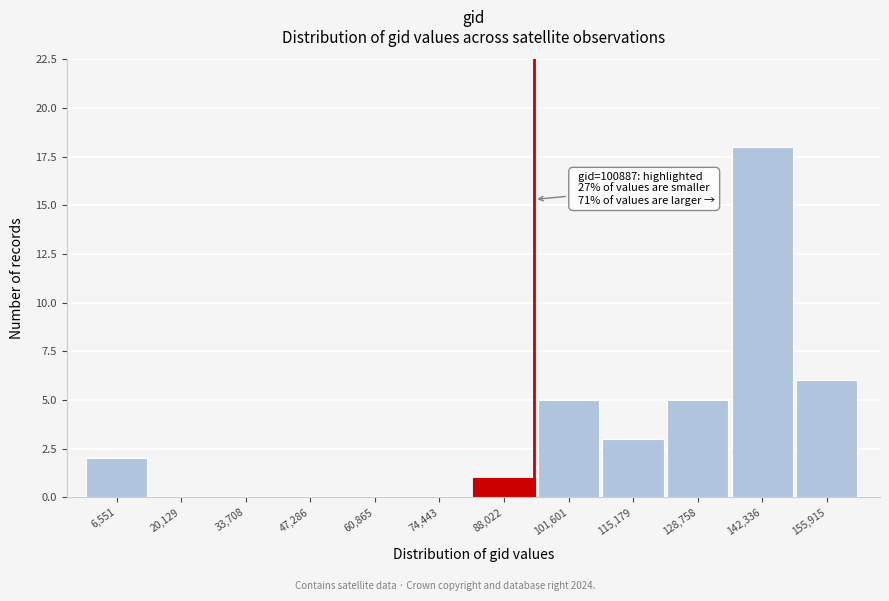

Reading right to left, transcribe all the data shown in this chart.

155,915=6	142,336=18	128,758=5	115,179=3	101,601=5	88,022=1	74,443=0	60,865=0	47,286=0	33,708=0	20,129=0	6,551=2